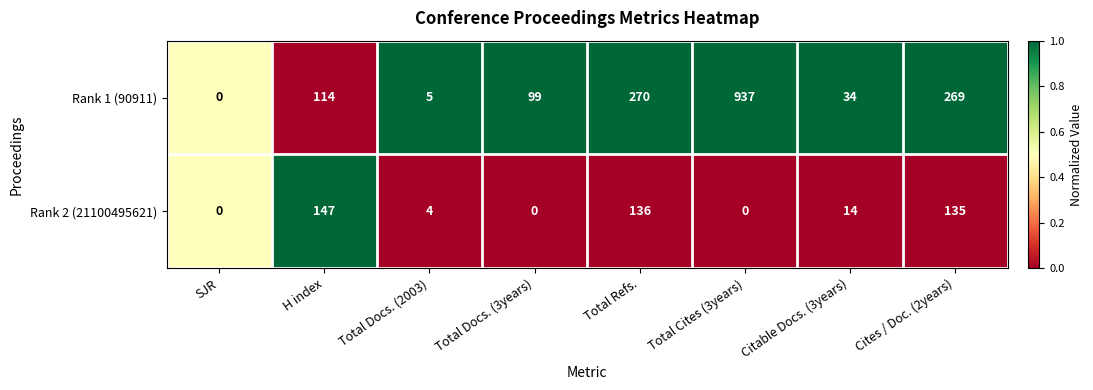

Reading left to right, extract all data points from this chart.

Rank 1 (90911): 0	114	5	99	270	937	34	269
Rank 2 (21100495621): 0	147	4	0	136	0	14	135